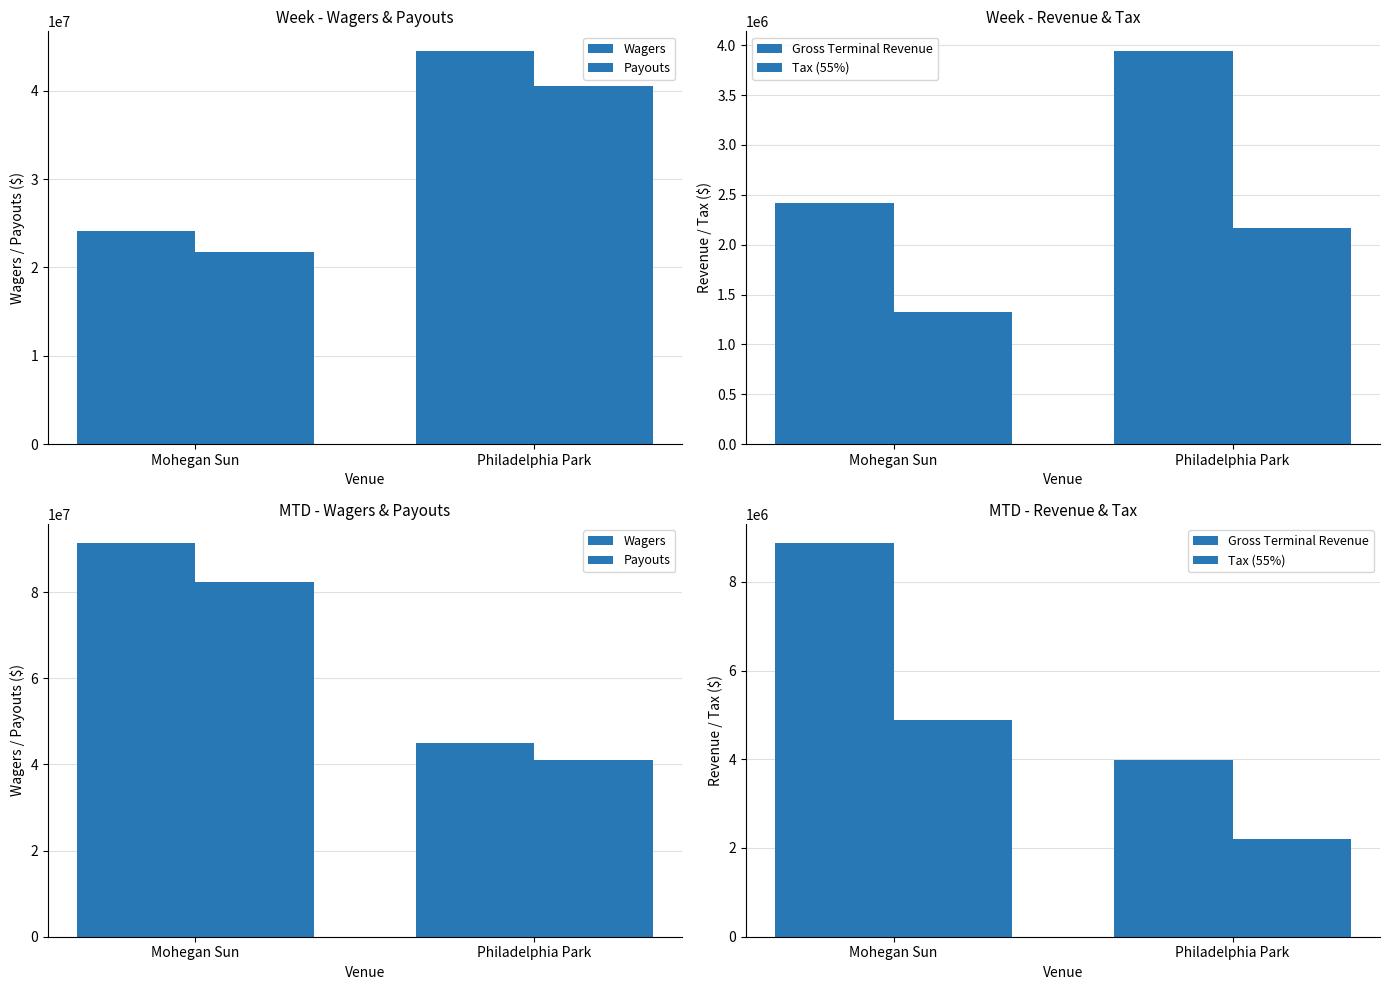

List the series in order of their peak value, highest first.

Wagers, Payouts, Gross Terminal Revenue, Tax (55%)